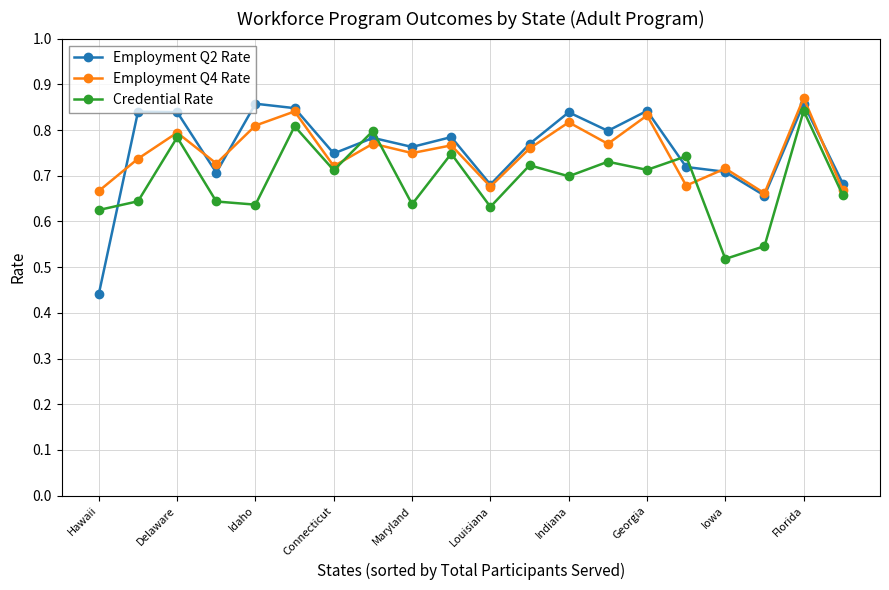

How many distinct data groups are displayed?

3